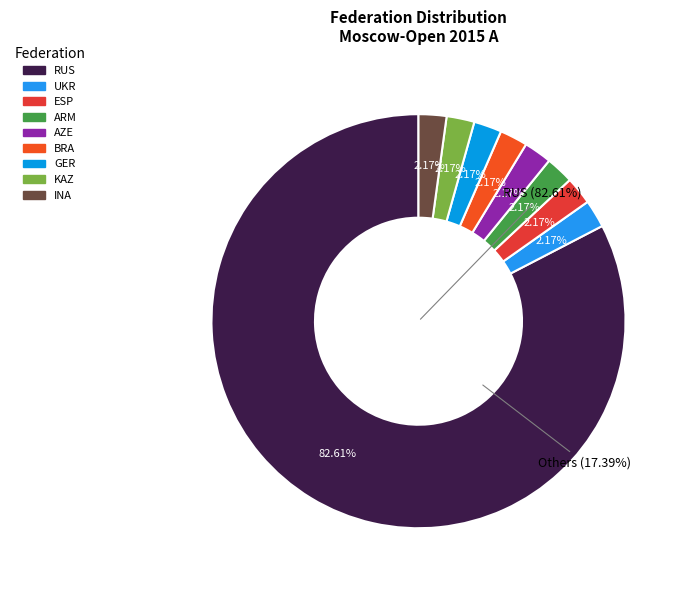

Count the number of slices in the pie.

9